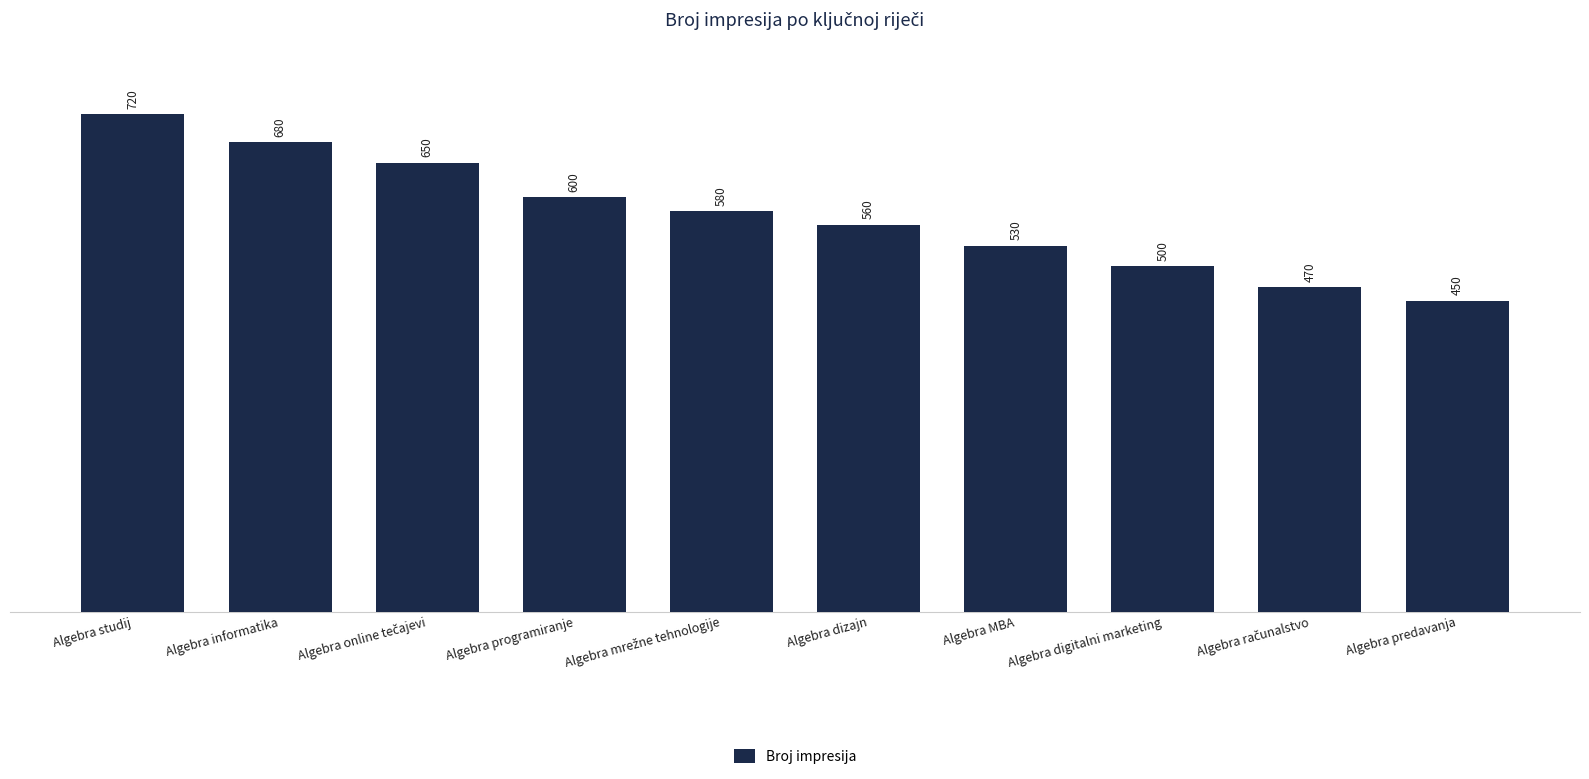

How many values are between 500 and 650?

6